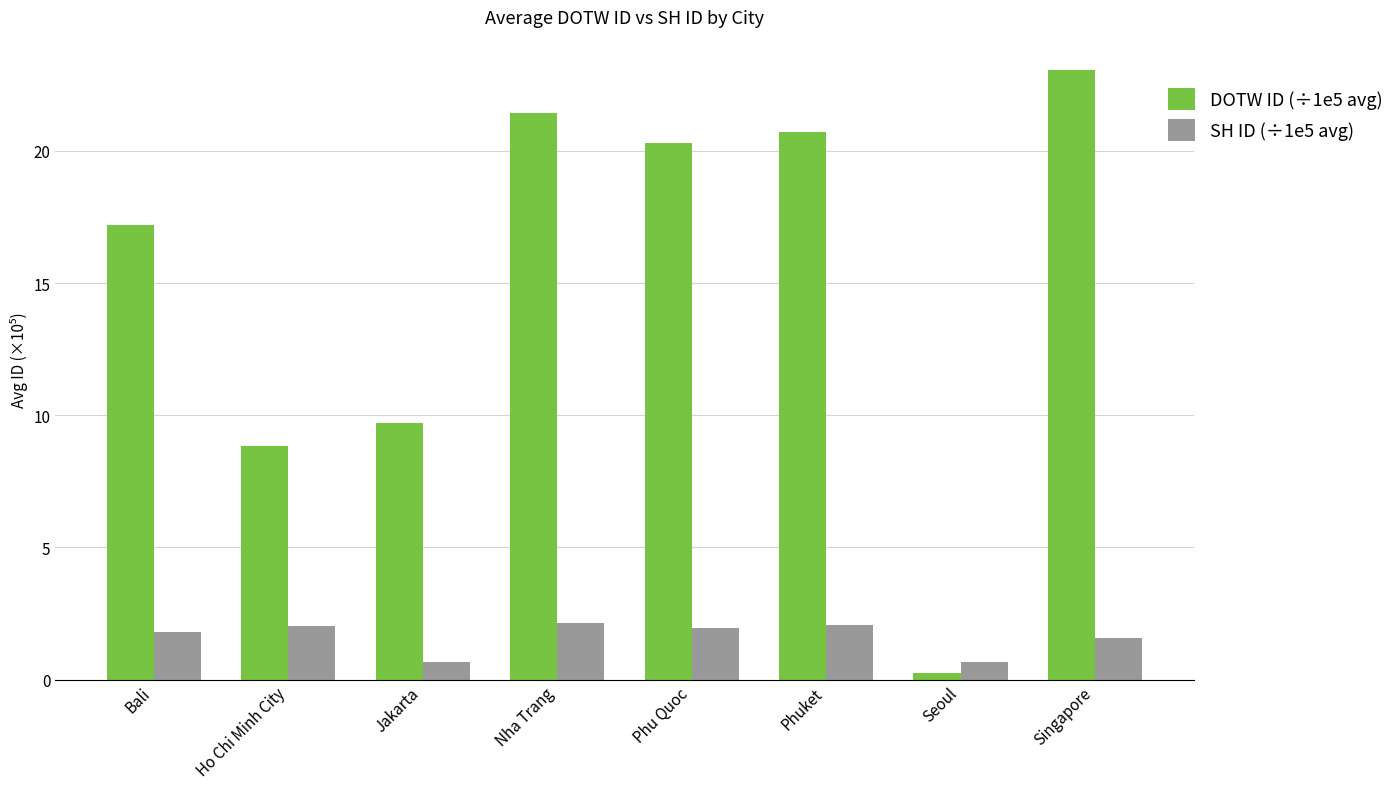

At which category does the chart reach its peak across all series?

Singapore